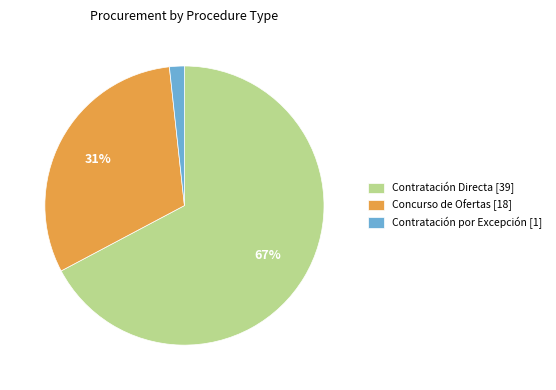

Between Concurso de Ofertas [18] and Contratación por Excepción [1], which is larger?

Concurso de Ofertas [18]